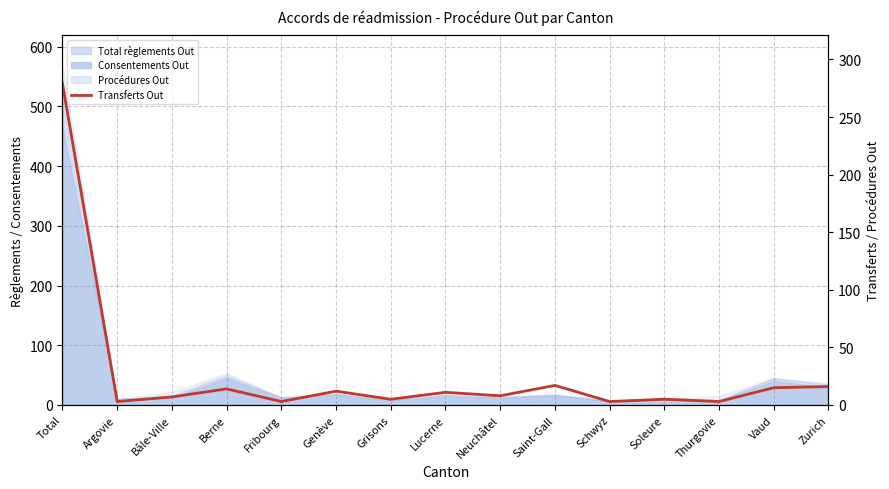

The chart shows a value of 3 at Thurgovie. True or false?

True